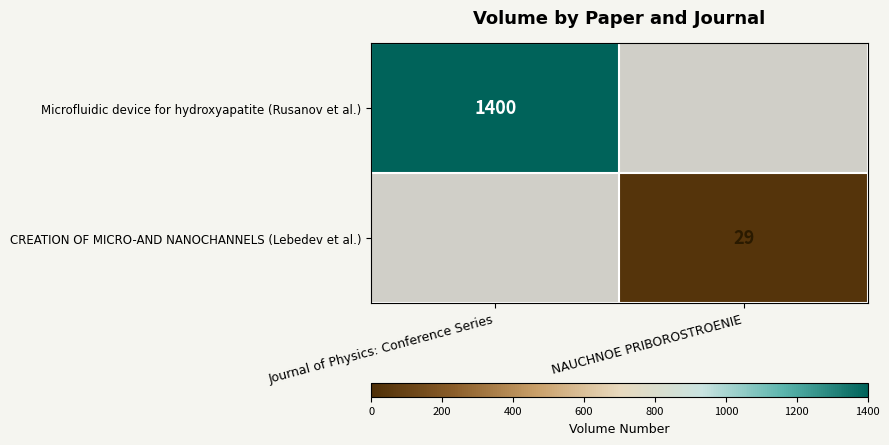

What is the maximum value shown in the chart?

1400.0